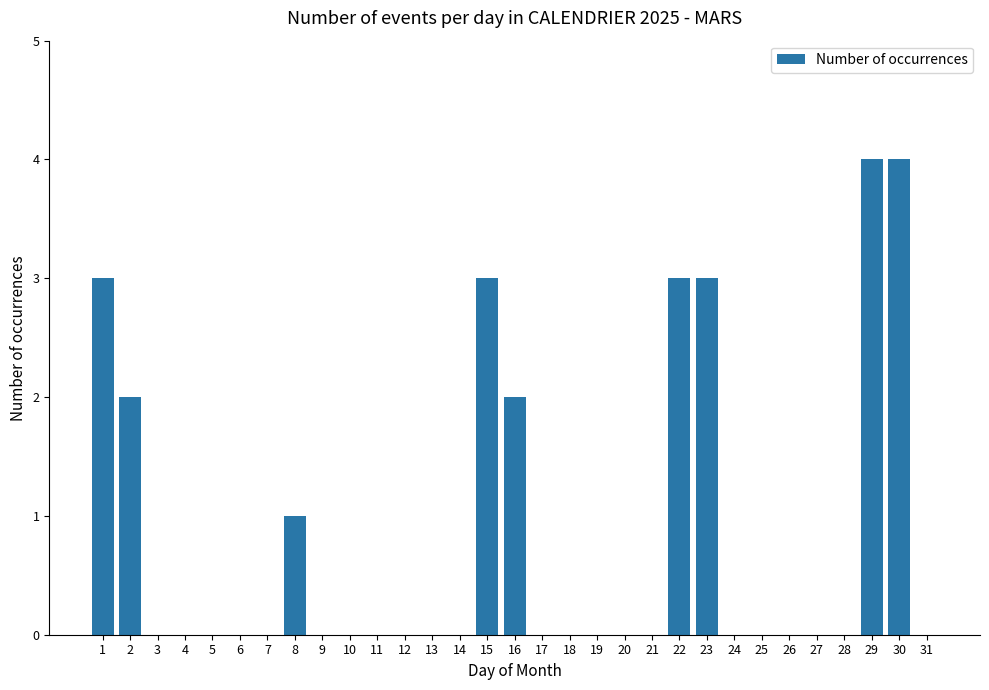

Between 30 and 10, which is larger?

30